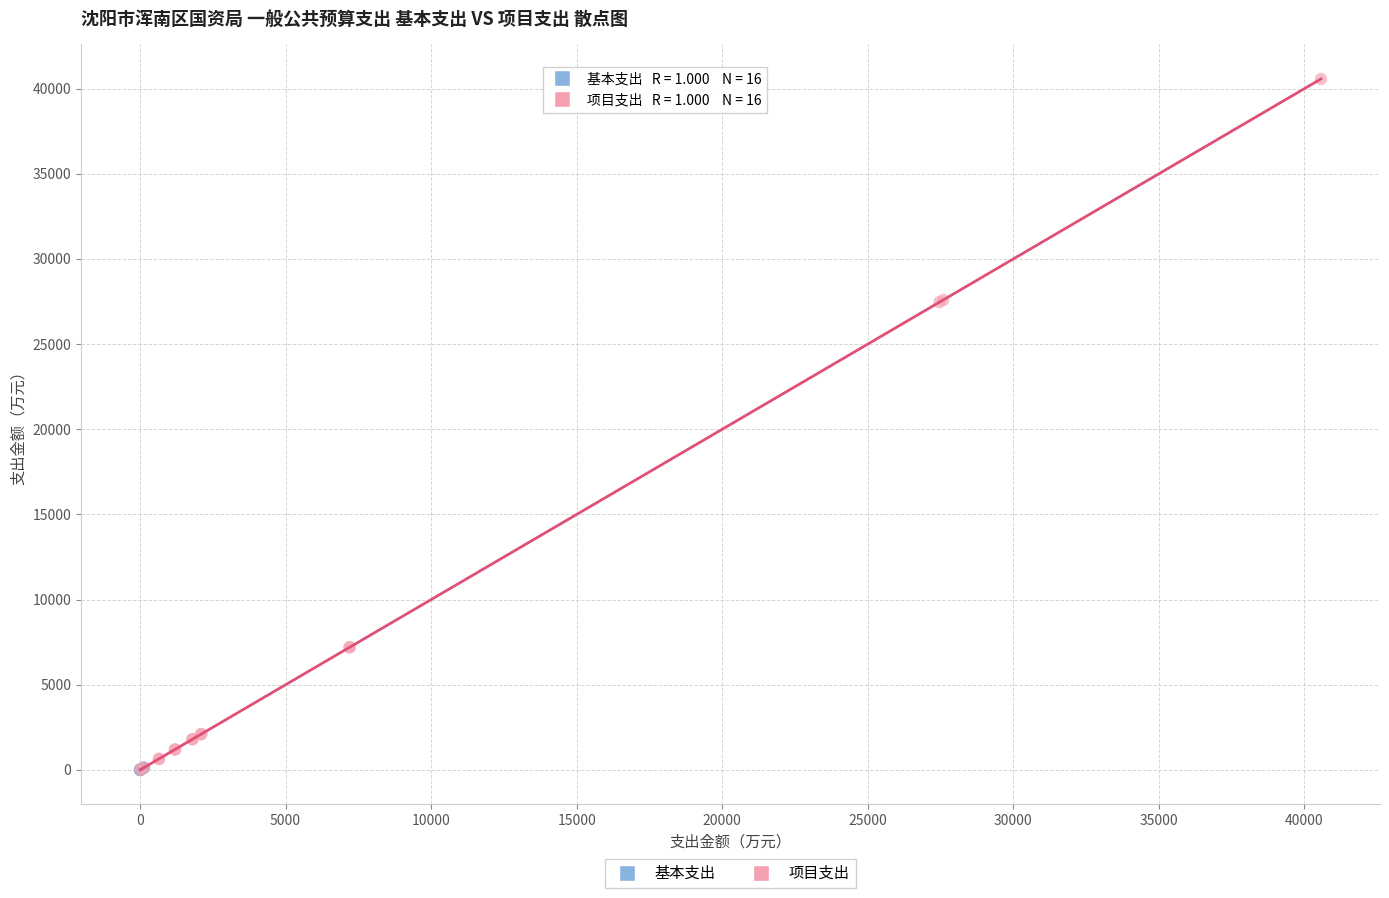

Which series contains the highest Y value?

项目支出